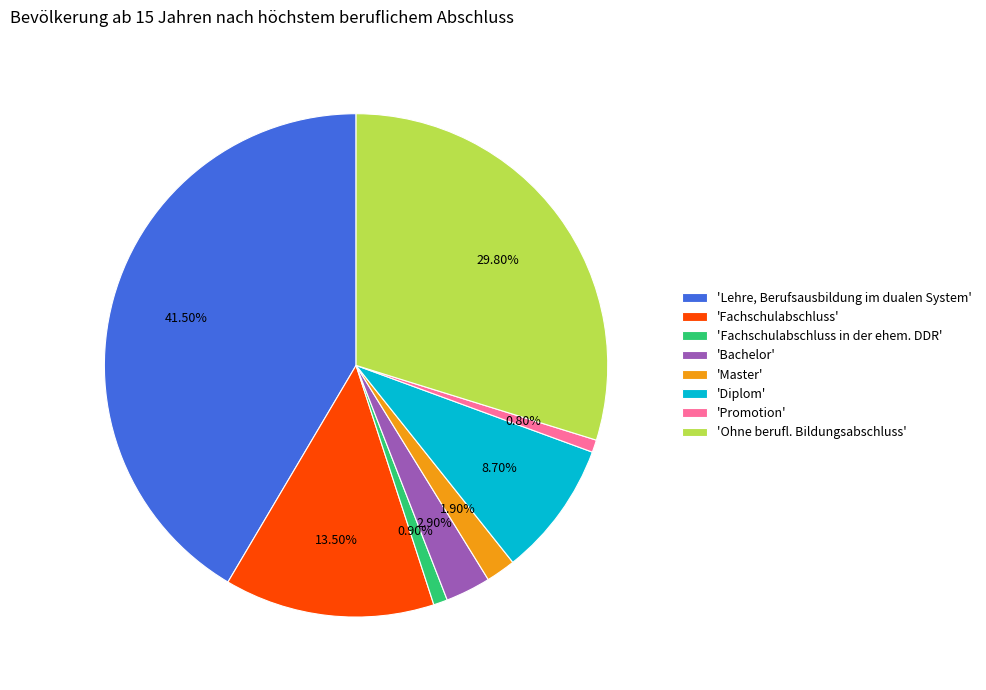

Which has a higher value, 'Ohne berufl. Bildungsabschluss' or 'Fachschulabschluss'?

'Ohne berufl. Bildungsabschluss'